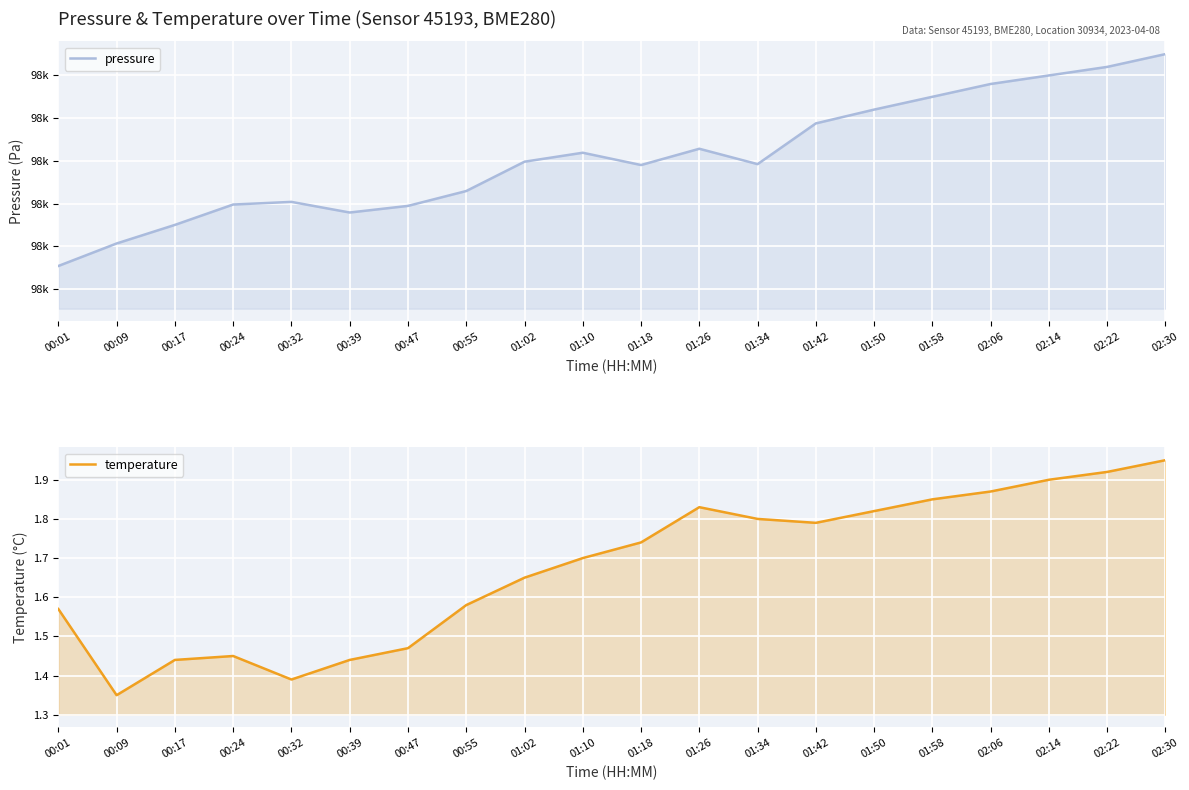

What is the average value of the temperature series?

1.7